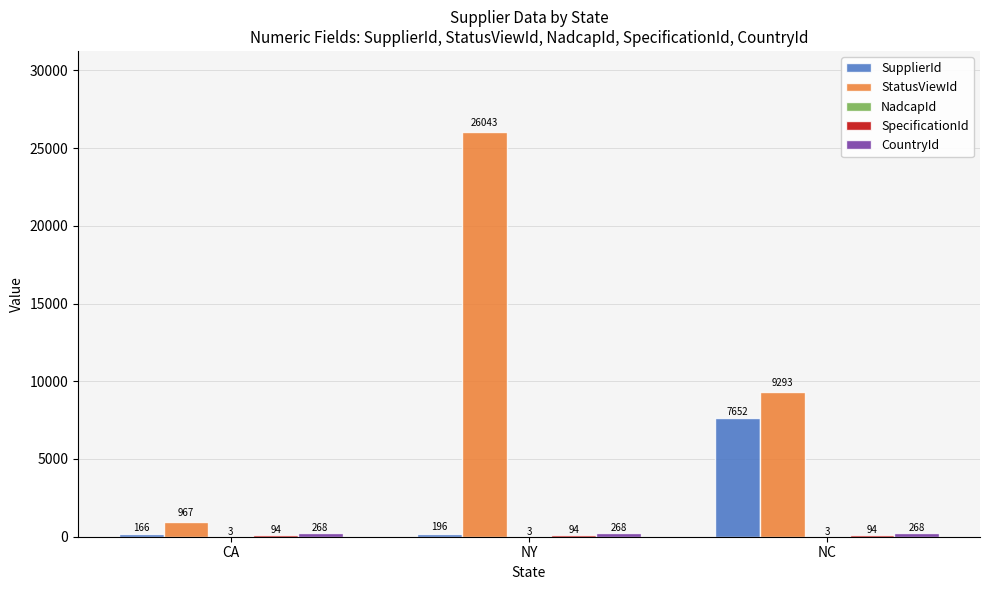

The value of SupplierId at NY is 196. True or false?

True